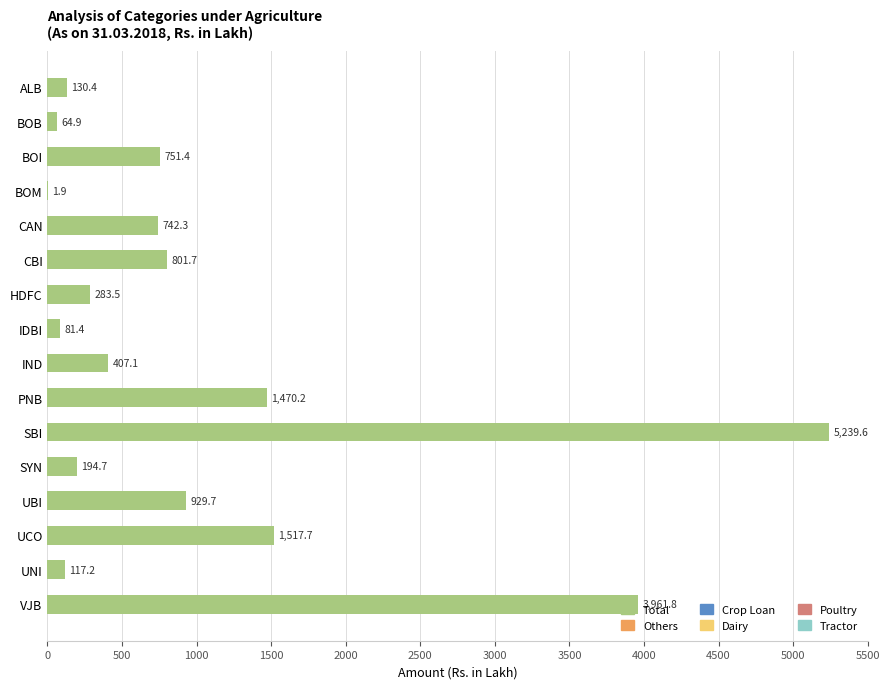

What is the maximum value shown in the chart?

5239.6